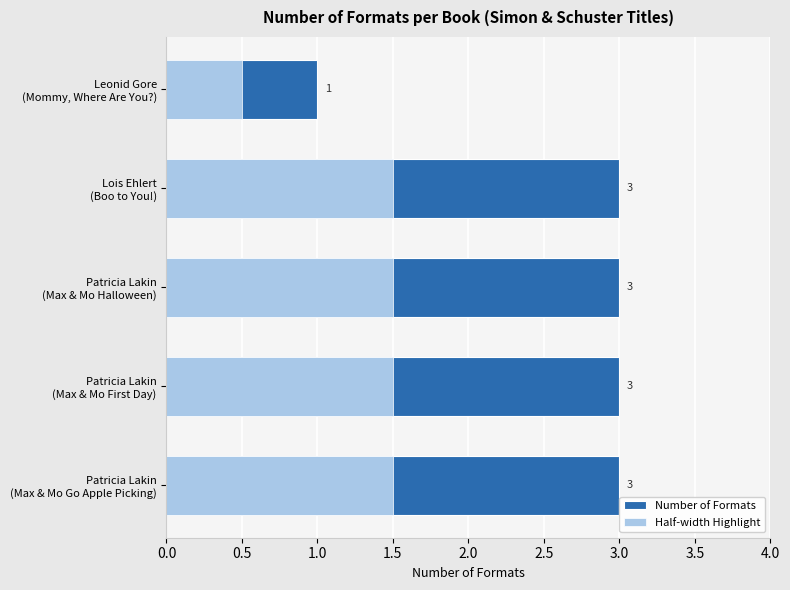

How many bars are there in each group?

2